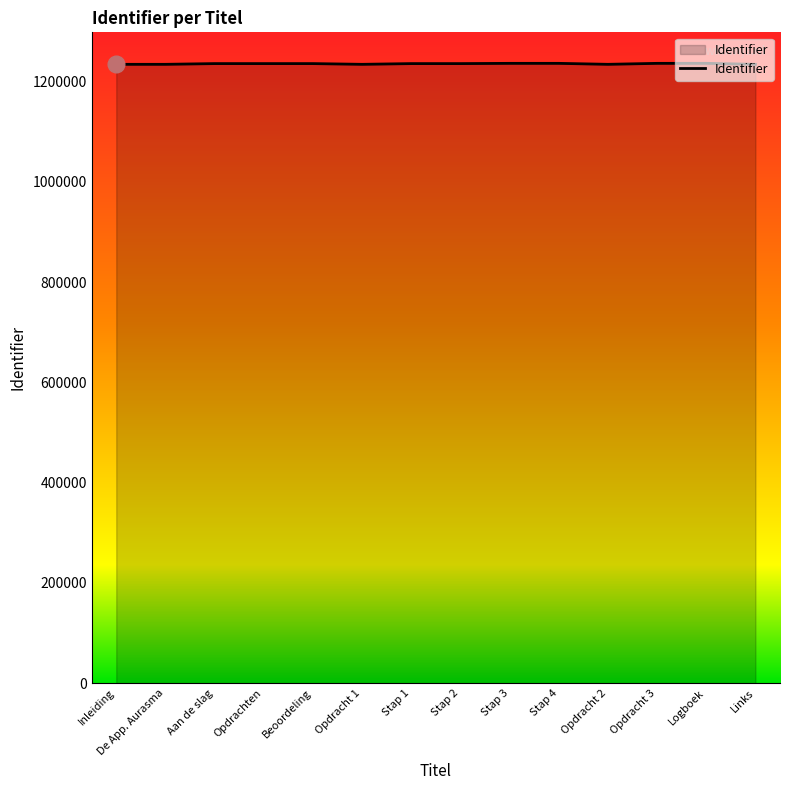

What is the minimum value shown in the chart?

1234339